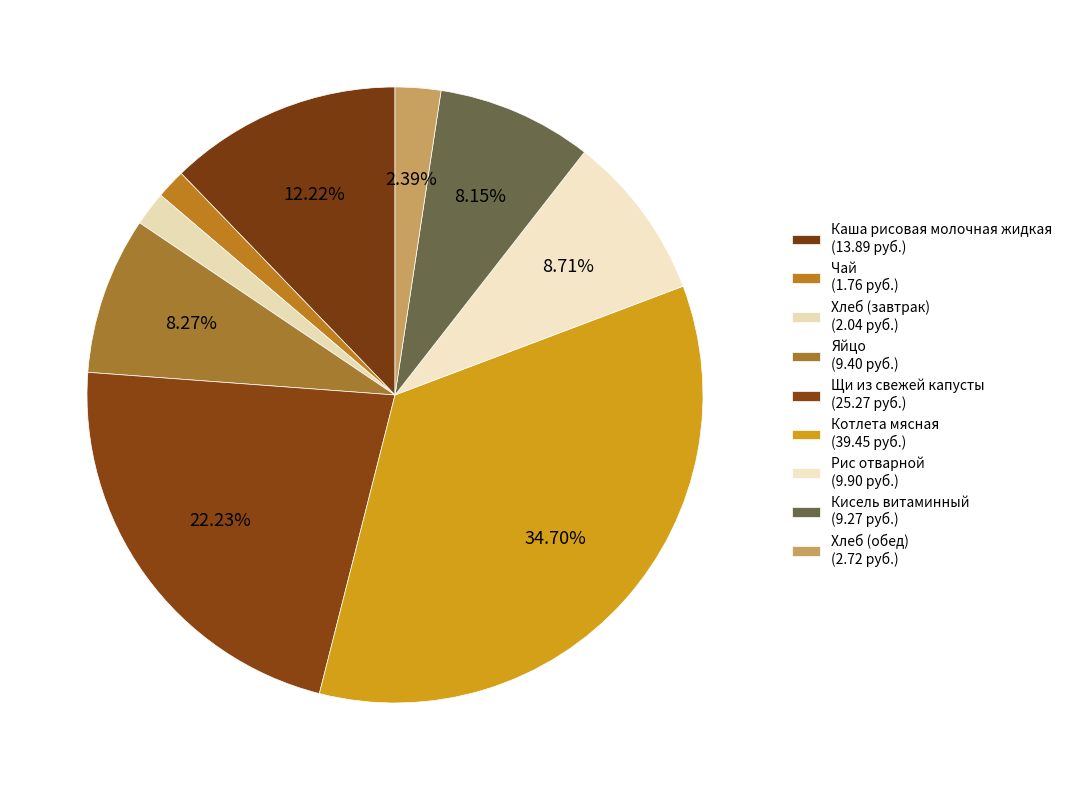

How many slices are in this pie chart?

9